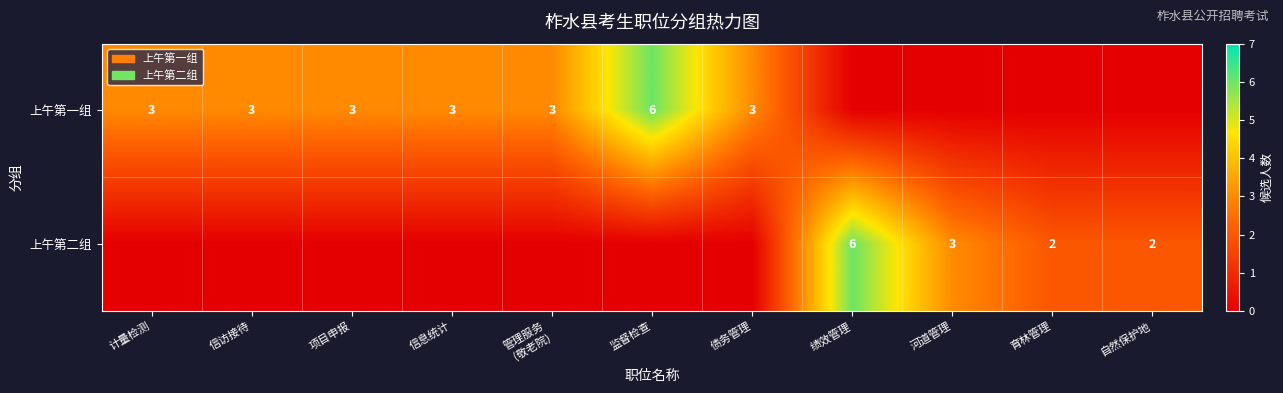

Is it true that 上午第一组 equals 3 at 计量检测?

True